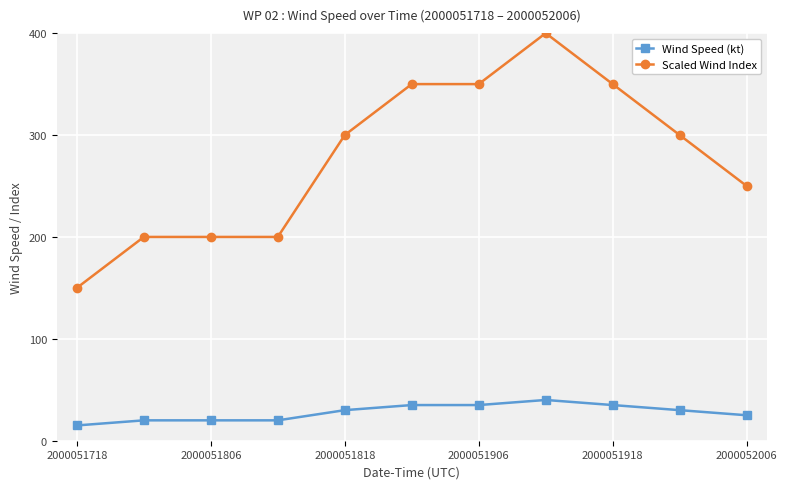

True or false: Wind Speed (kt) has more than 0 interior local peaks.

True